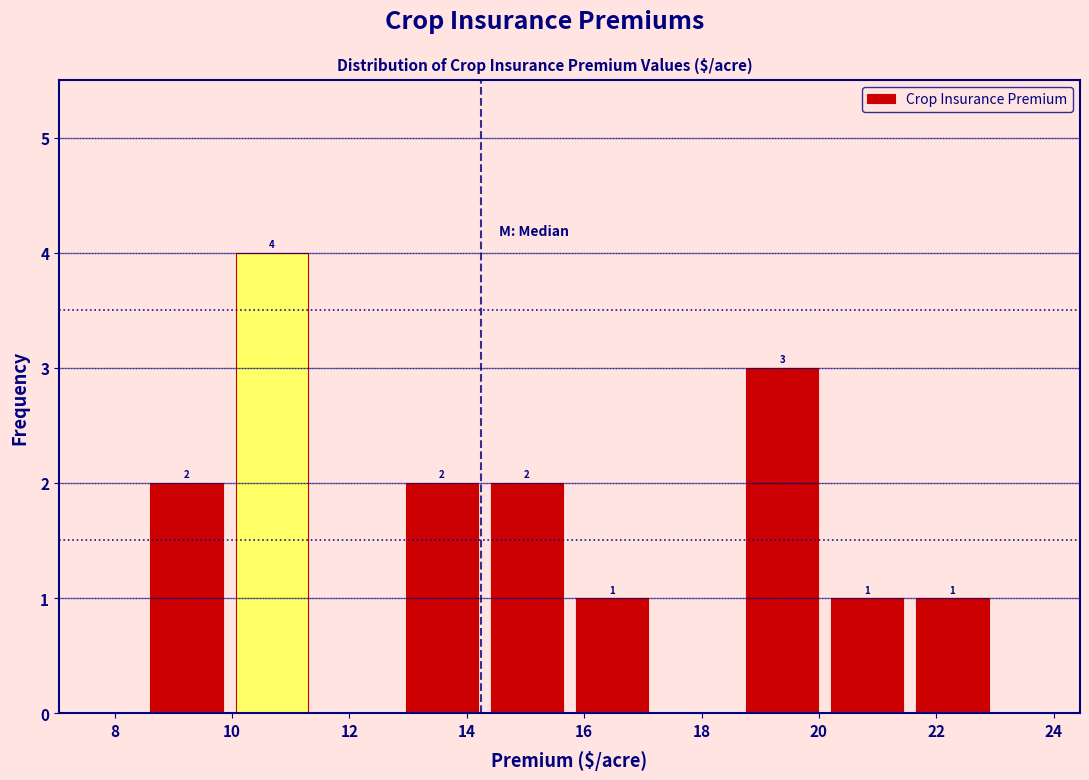

Over which range of the x-axis is the bar tallest?

9.95 to 11.40